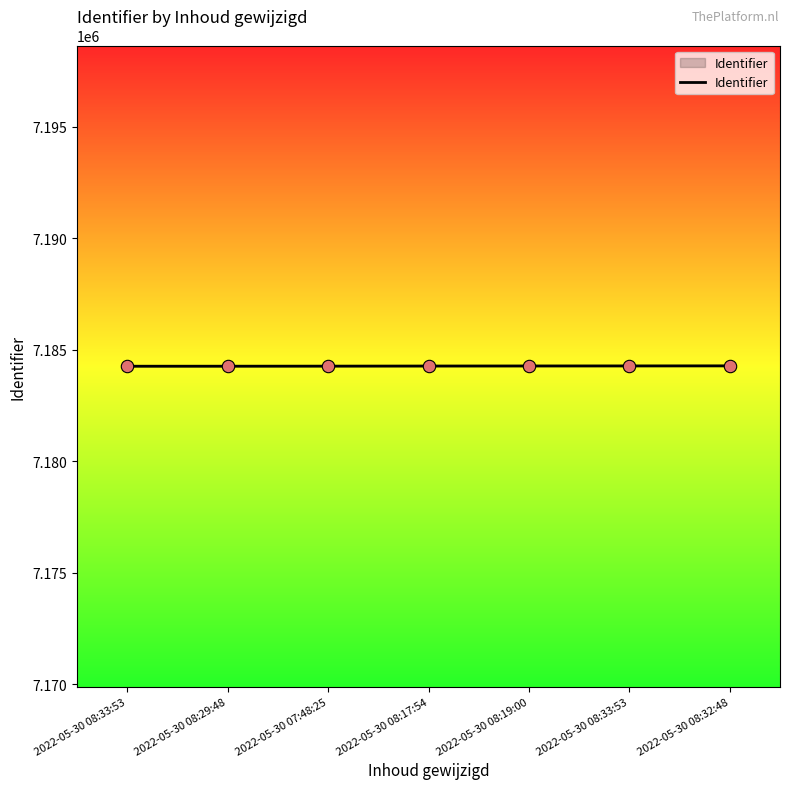

What is the change in value from 2022-05-30 07:48:25 to 2022-05-30 08:33:53?

+10